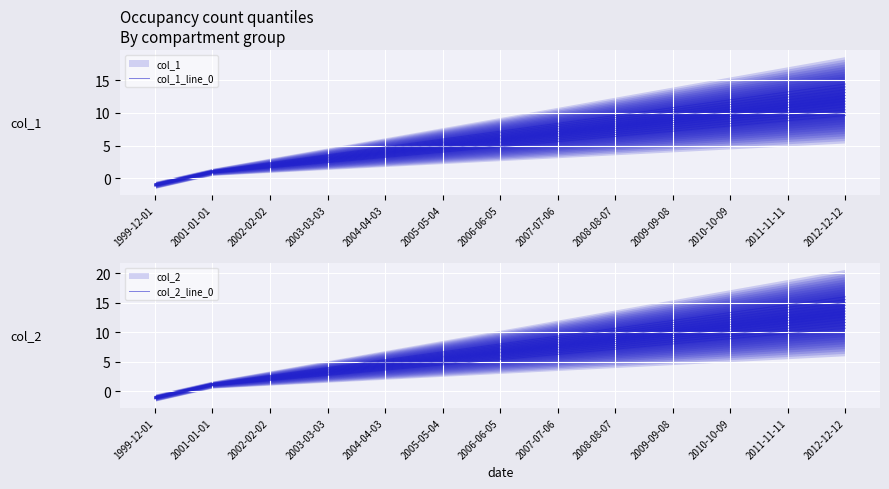

What is the sum of all col_2_line_0 values?

67.9